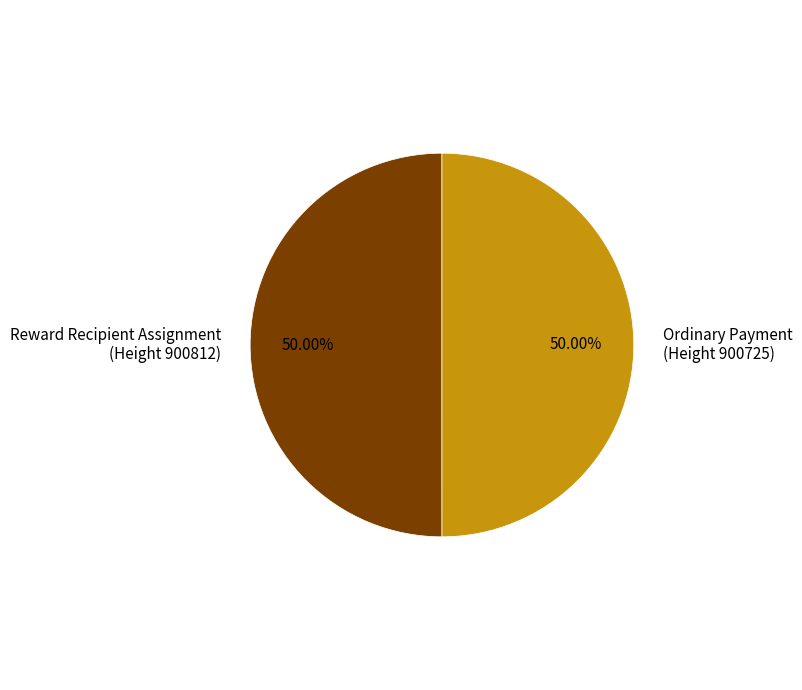

Is the sum of Ordinary Payment (Height 900725) and Reward Recipient Assignment (Height 900812) greater than half?

Yes